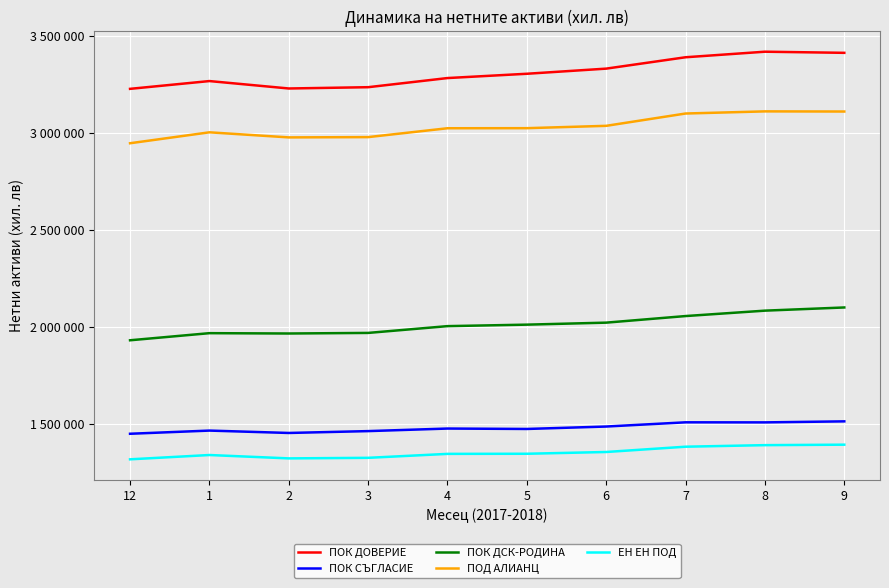

At 2, list the series in order from largest to smallest.

ПОК ДОВЕРИЕ, ПОД АЛИАНЦ, ПОК ДСК-РОДИНА, ПОК СЪГЛАСИЕ, ЕН ЕН ПОД